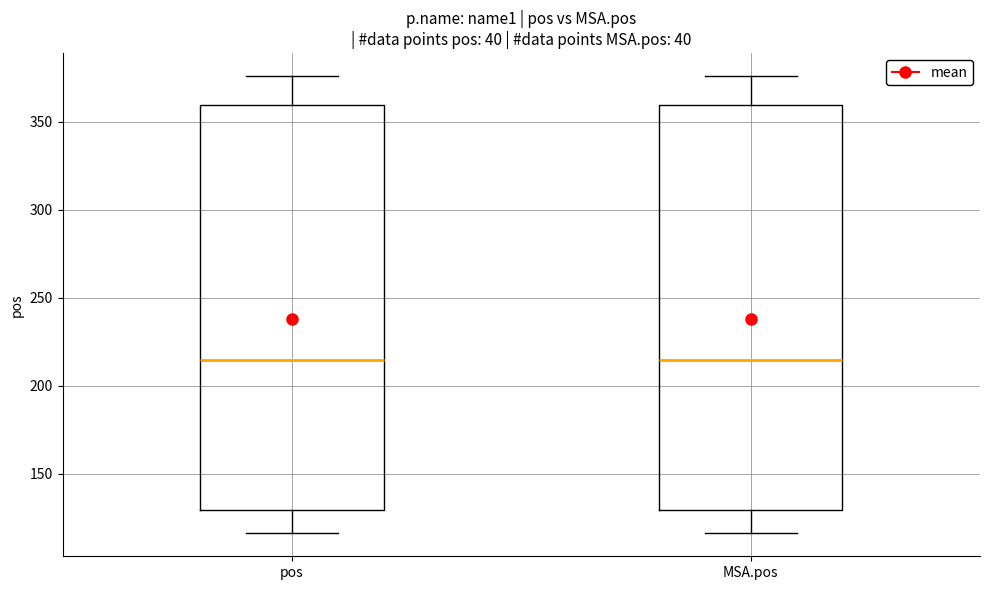

Reading left to right, transcribe this box plot: for each box, give where its median line is, the range the box spans, and where its two whiskers end, as read against the y-axis. The values are not printed on the chart, so give them approximately, as read against the axis.

pos: median 215, box 130 to 360, whiskers 115 to 375
MSA.pos: median 215, box 130 to 360, whiskers 115 to 375